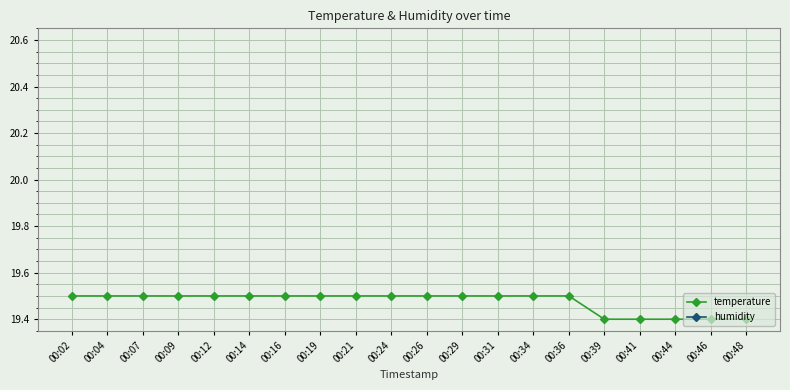

What is the sum of the temperature values at 00:31 and 00:14?

39.0